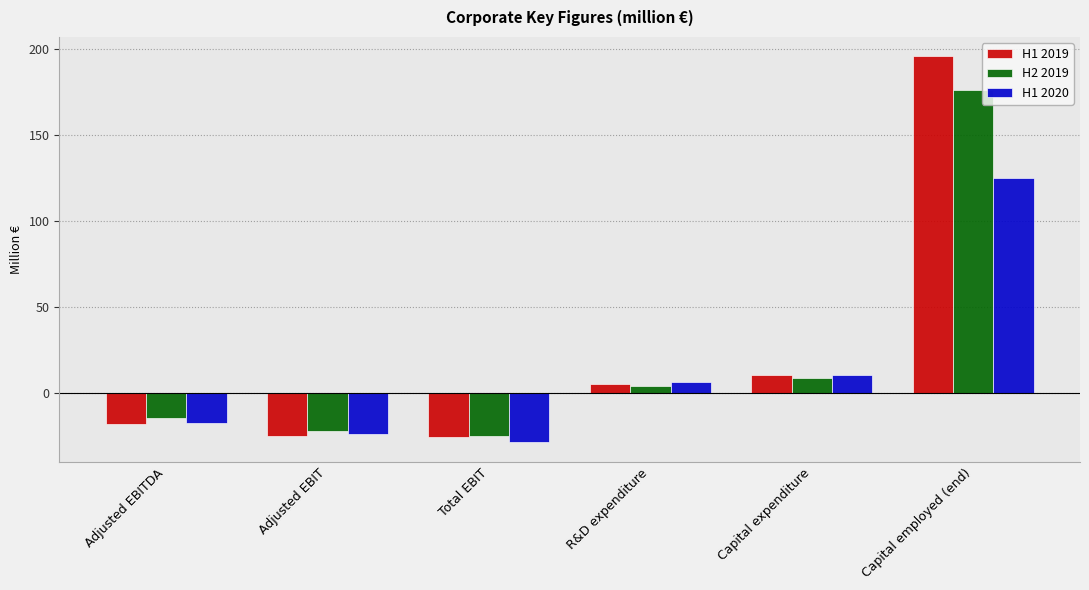

What is the label of the 3rd bar from the left?

Total EBIT